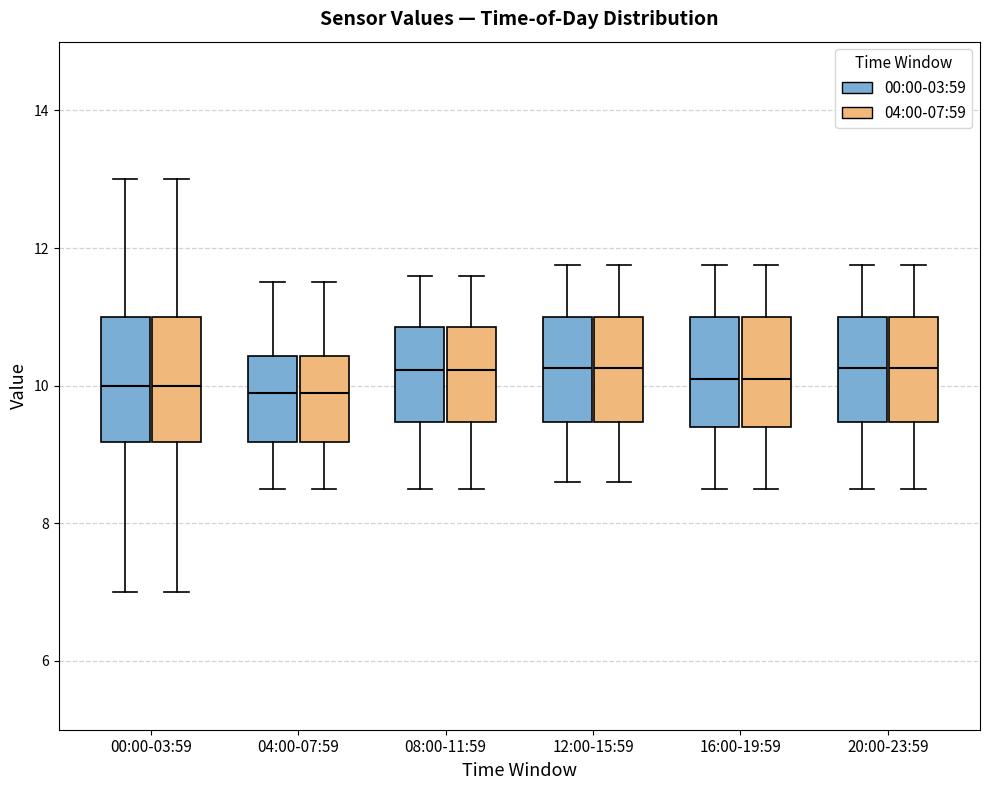

Where does the upper whisker of the box for 08:00-11:59 (00:00-03:59) end on the y-axis? The values are not printed on the chart, so give them approximately, as read against the axis.

11.6